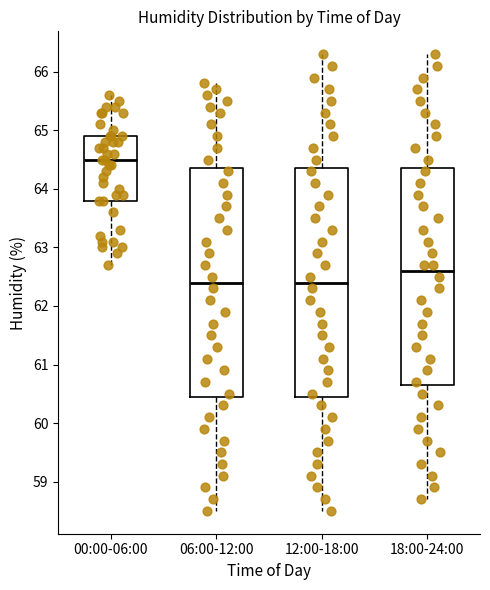

Reading left to right, read every box against the y-axis: the position of its median line, the range the box covers, and the ends of its whiskers. The values are not printed on the chart, so give them approximately, as read against the axis.

00:00-06:00: median 64.5, box 63.8 to 64.9, whiskers 62.7 to 65.6
06:00-12:00: median 62.4, box 60.5 to 64.4, whiskers 58.5 to 65.8
12:00-18:00: median 62.4, box 60.5 to 64.4, whiskers 58.5 to 66.3
18:00-24:00: median 62.6, box 60.7 to 64.4, whiskers 58.7 to 66.3